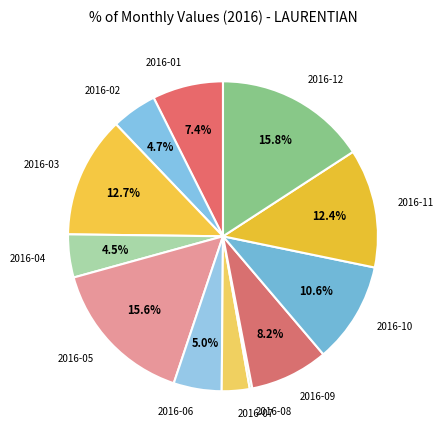

What is the ratio of the value at 2016-01 to the value at 2016-02?

1.6